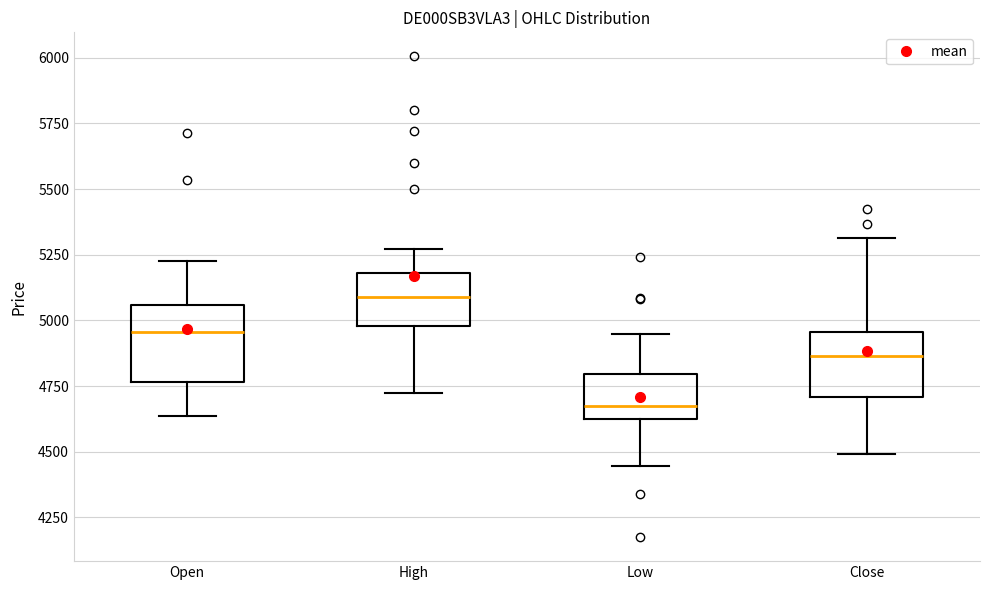

Reading left to right, read every box against the y-axis: the position of its median line, the range the box covers, and the ends of its whiskers. The values are not printed on the chart, so give them approximately, as read against the axis.

Open: median 4950, box 4750 to 5050, whiskers 4650 to 5250
High: median 5100, box 5000 to 5200, whiskers 4750 to 5250
Low: median 4700, box 4650 to 4800, whiskers 4450 to 4950
Close: median 4850, box 4700 to 4950, whiskers 4500 to 5300